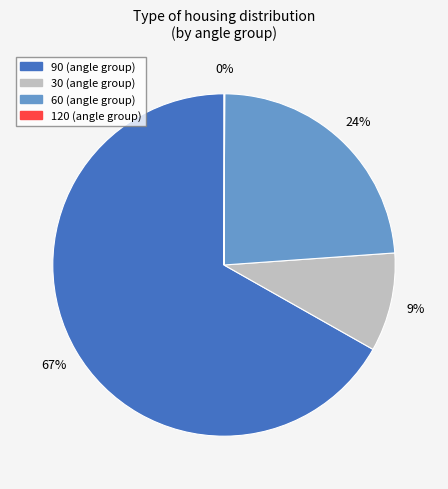

To the nearest percent, what is the average slice percentage?

25%